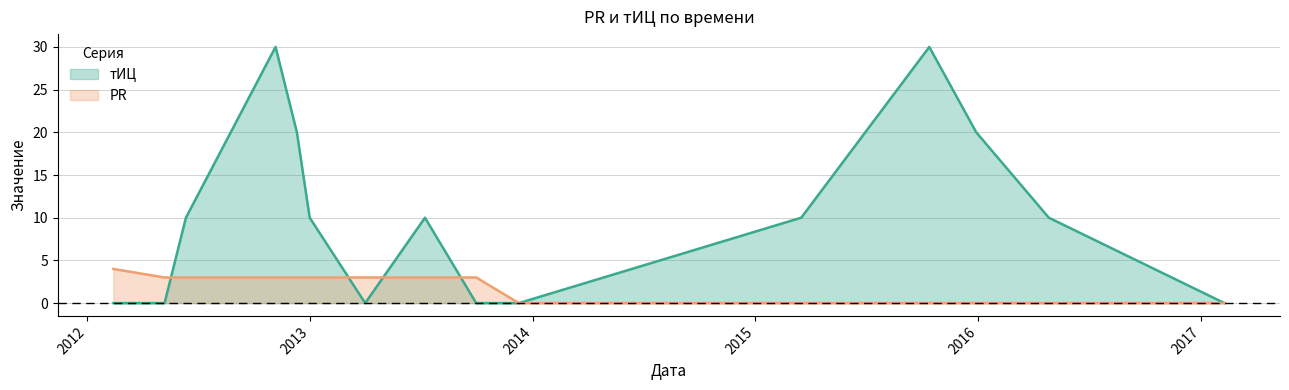

What are all the series names shown in the legend?

тИЦ, PR